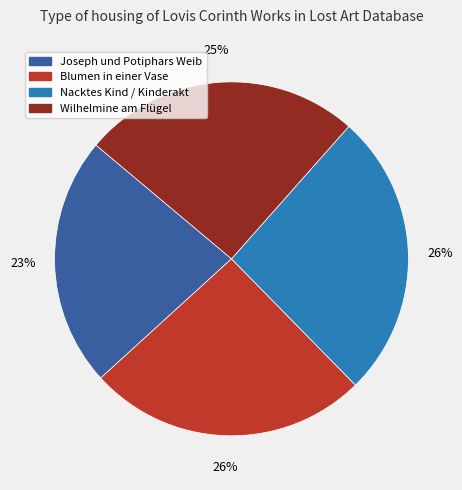

Is there a majority slice in this chart?

No